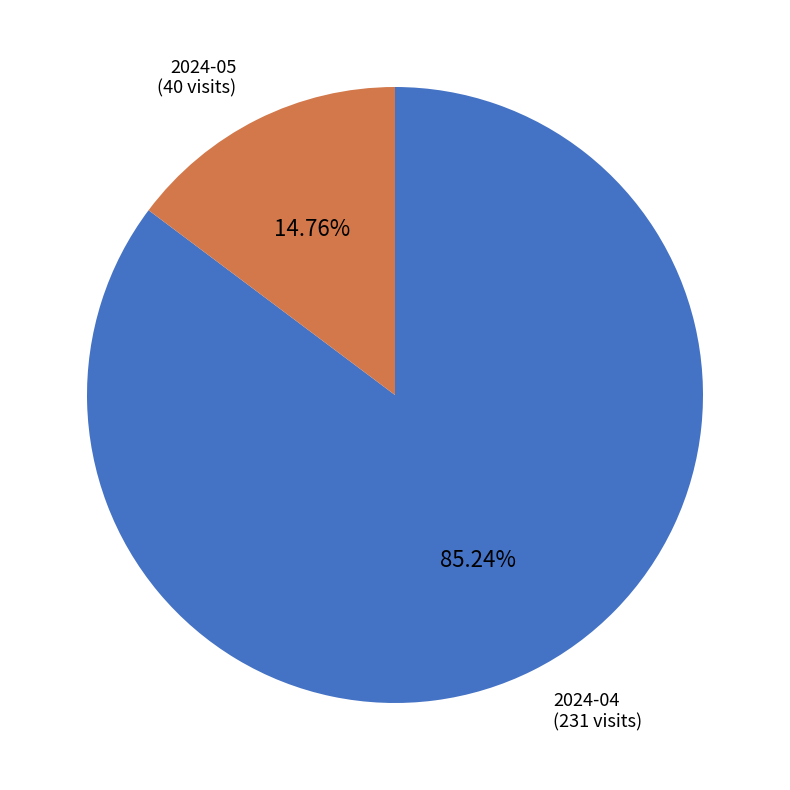

The 2024-05 slice represents 28% of the pie. True or false?

False